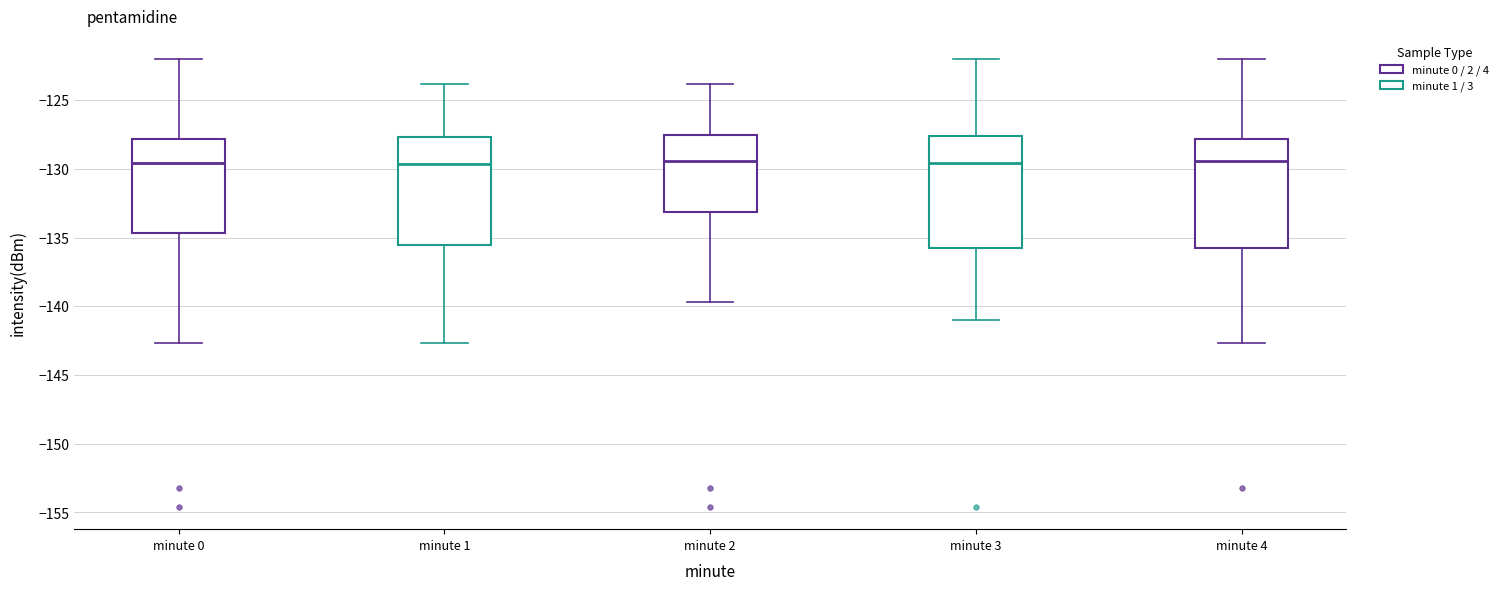

Reading left to right, read every box against the y-axis: the position of its median line, the range the box covers, and the ends of its whiskers. The values are not printed on the chart, so give them approximately, as read against the axis.

minute 0: median -129.5, box -134.5 to -128.0, whiskers -142.5 to -122.0
minute 1: median -129.5, box -135.5 to -127.5, whiskers -142.5 to -124.0
minute 2: median -129.5, box -133.0 to -127.5, whiskers -139.5 to -124.0
minute 3: median -129.5, box -135.5 to -127.5, whiskers -141.0 to -122.0
minute 4: median -129.5, box -135.5 to -128.0, whiskers -142.5 to -122.0